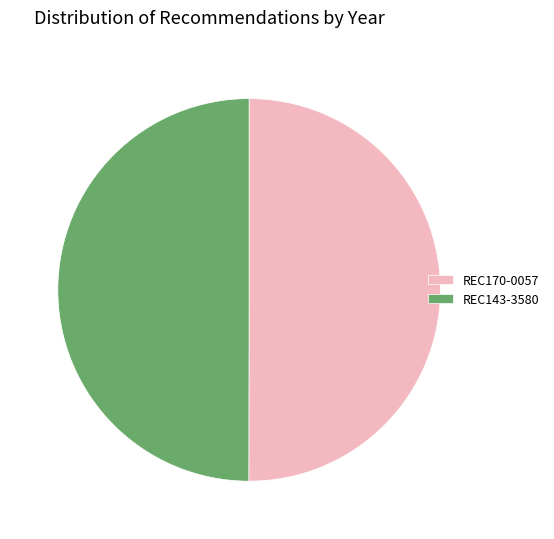

What is the ratio of the value at REC170-0057 to the value at REC143-3580?

1.0